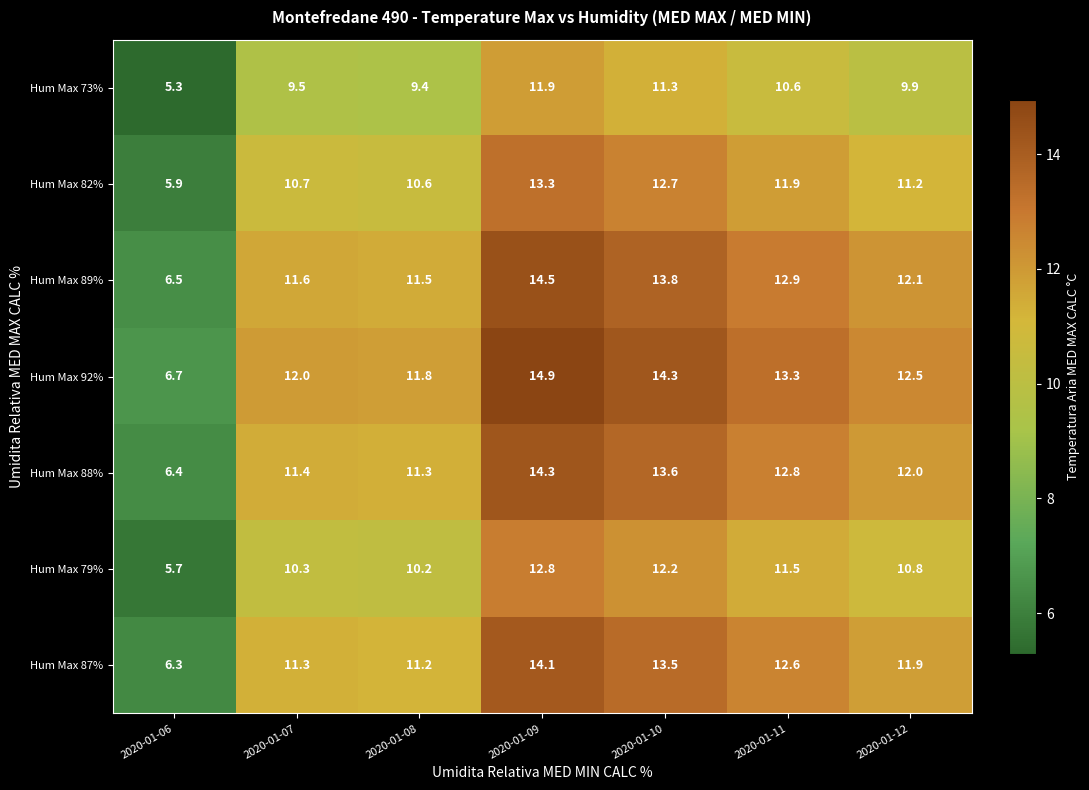

At which category is the sum across all series the highest?

2020-01-09